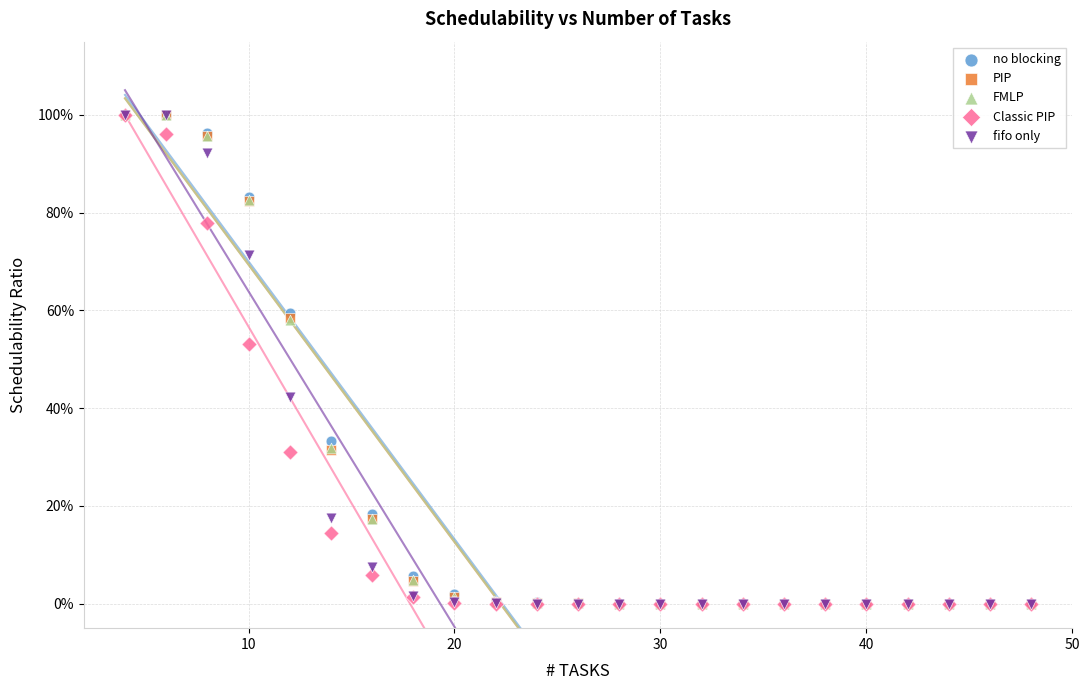

What are all the series names shown in the legend?

no blocking, PIP, FMLP, Classic PIP, fifo only